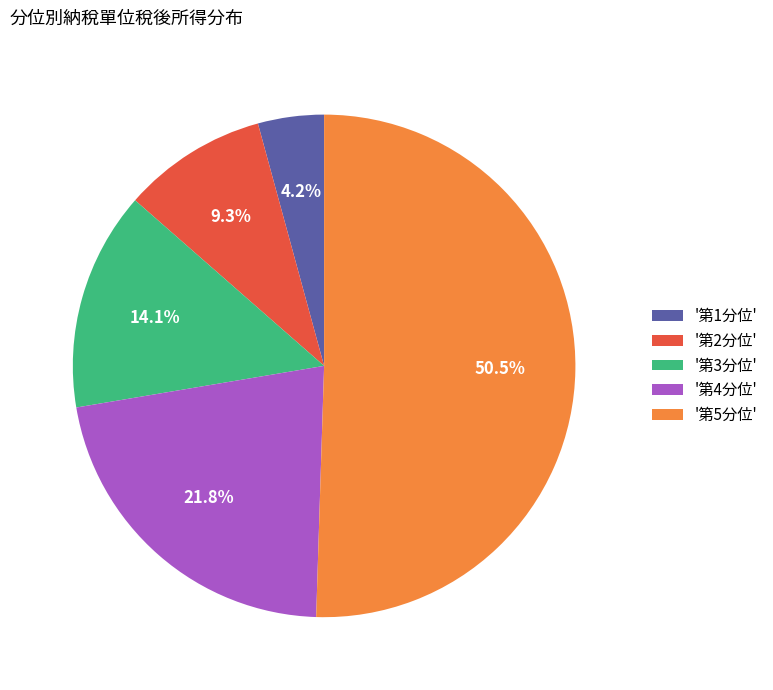

Which has a higher value, '第1分位' or '第4分位'?

'第4分位'